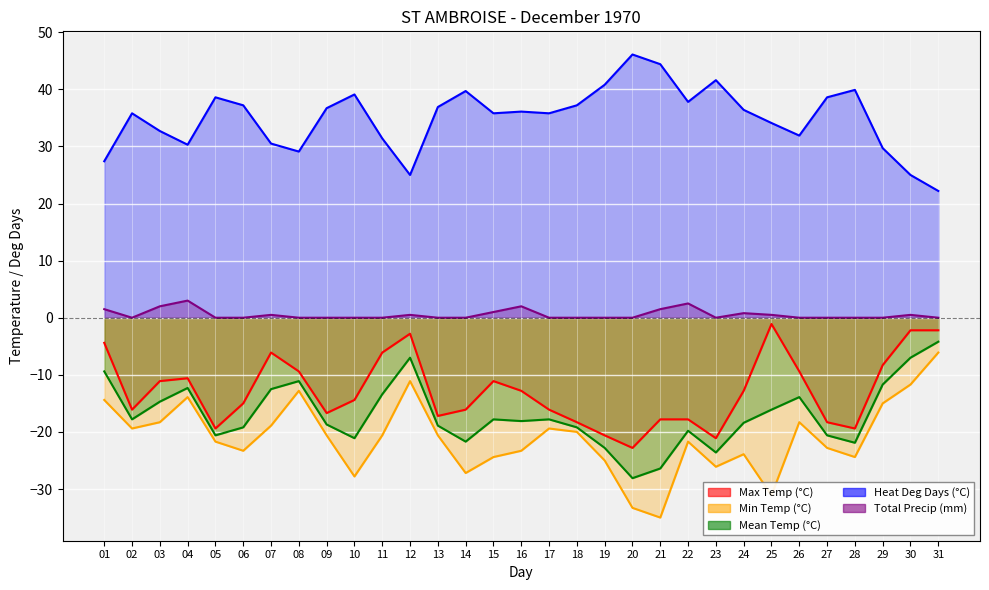

True or false: Heat Deg Days (°C) has more than 2 points higher than both neighbors.

True